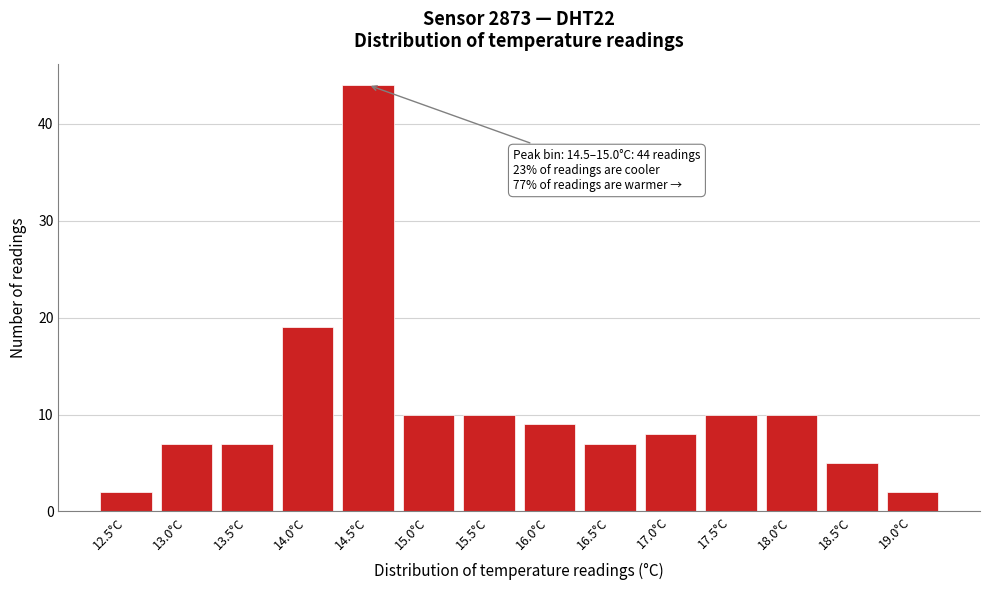

Reading left to right, list all the values displayed in this chart.

2	7	7	19	44	10	10	9	7	8	10	10	5	2